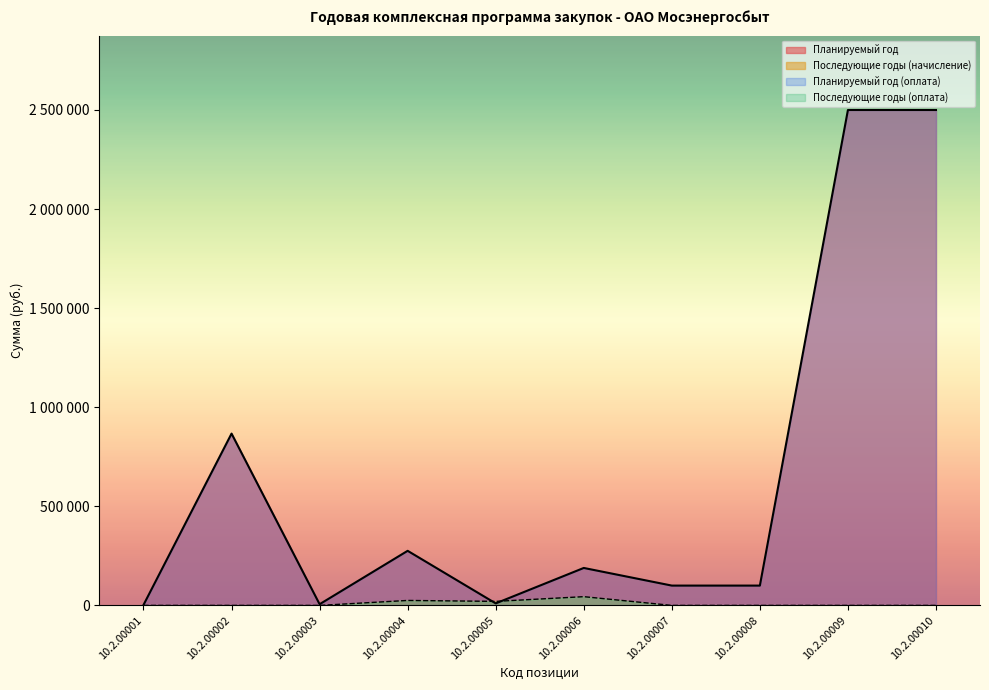

Rank the series by their maximum value, from lowest to highest.

Последующие годы (начисление), Планируемый год